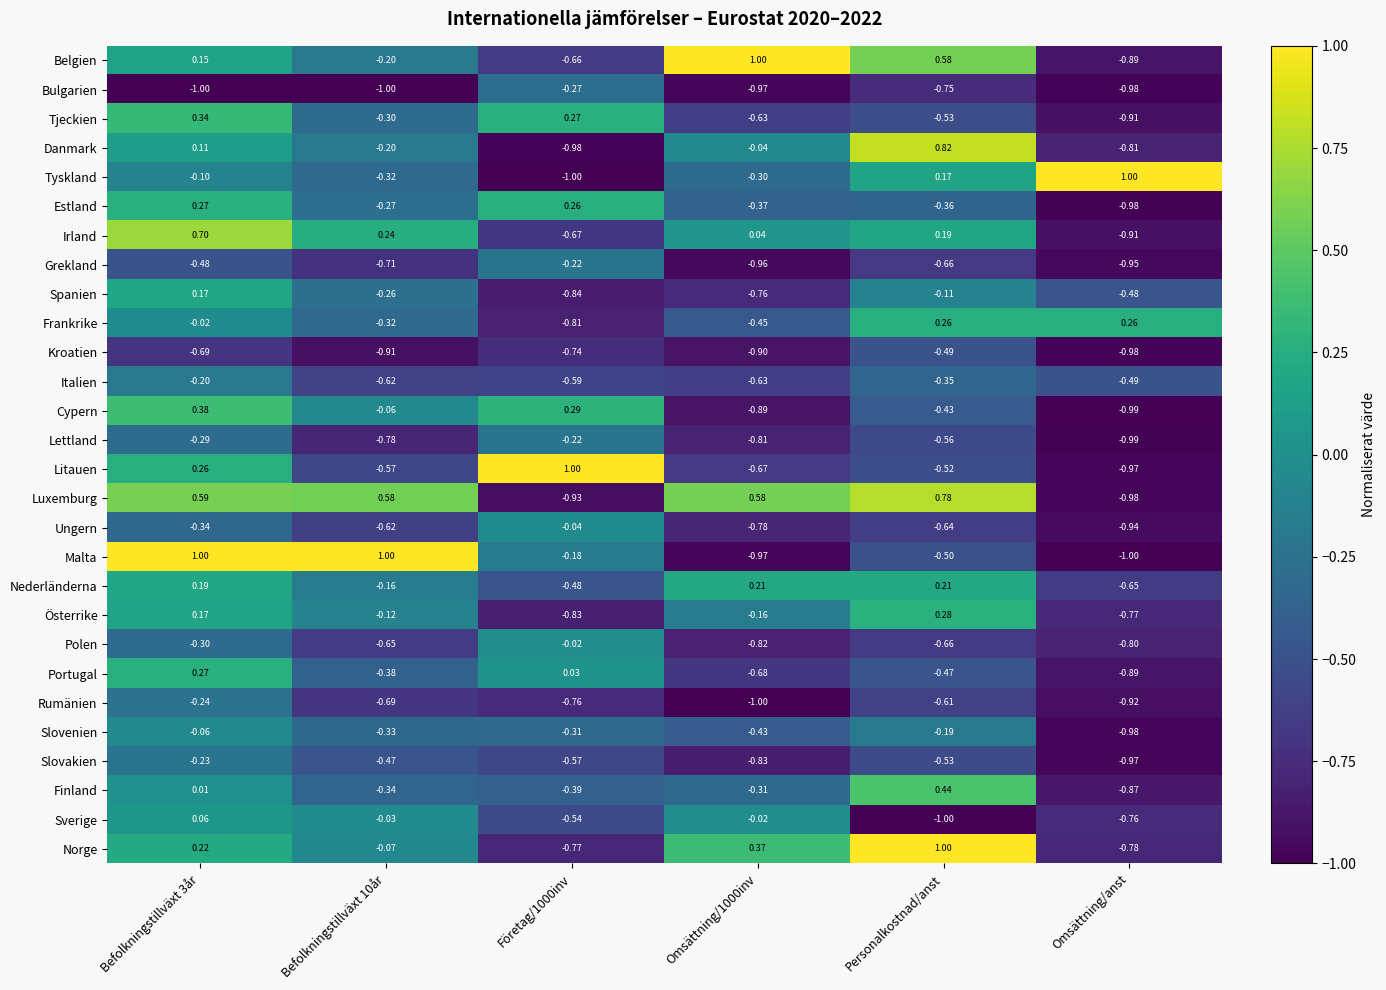

At which label is Spanien closest to 0?

Personalkostnad/anst